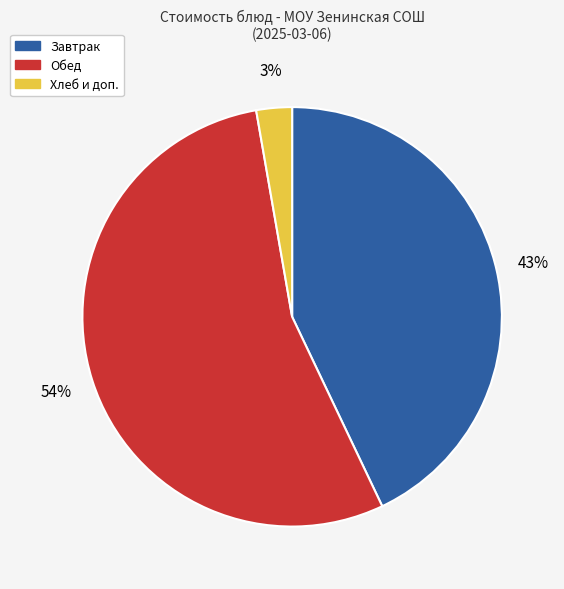

Is there any slice that represents more than half of the pie?

Yes